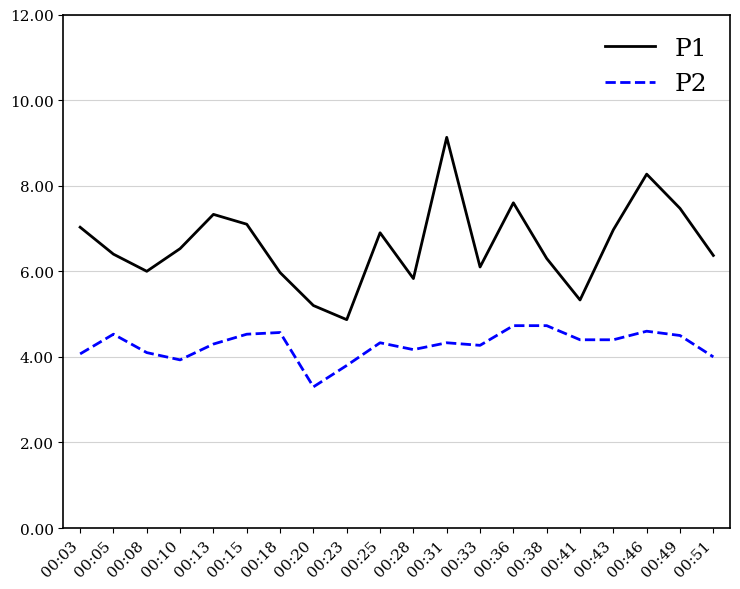

True or false: P2 and P1 cross at least once.

False